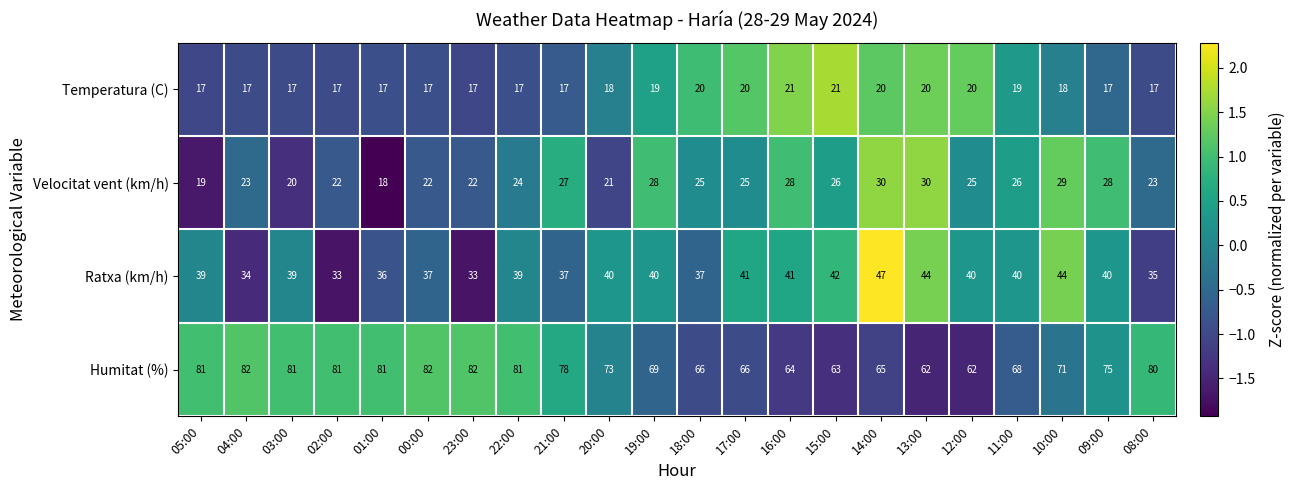

The value of Ratxa (km/h) at 23:00 is 33. True or false?

True